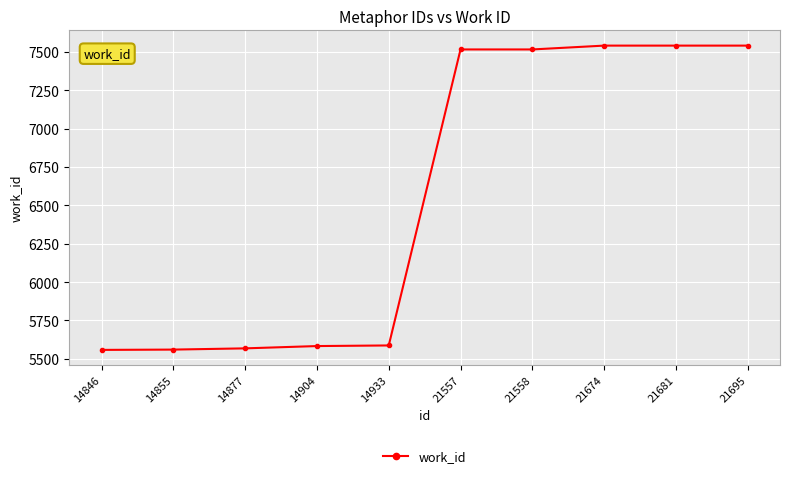

What is the greatest value displayed?

7541